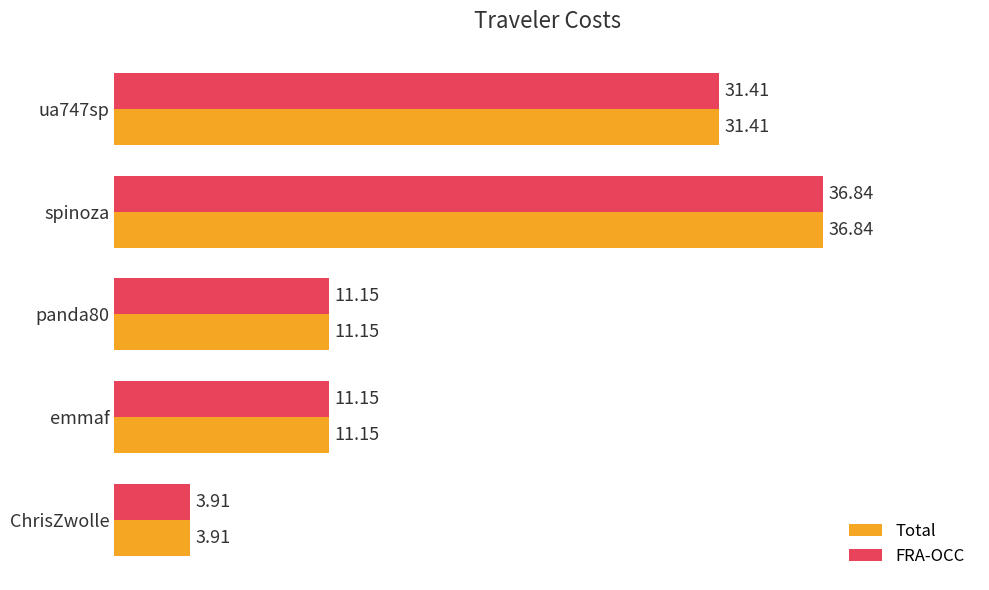

What is the smallest value displayed?

3.9